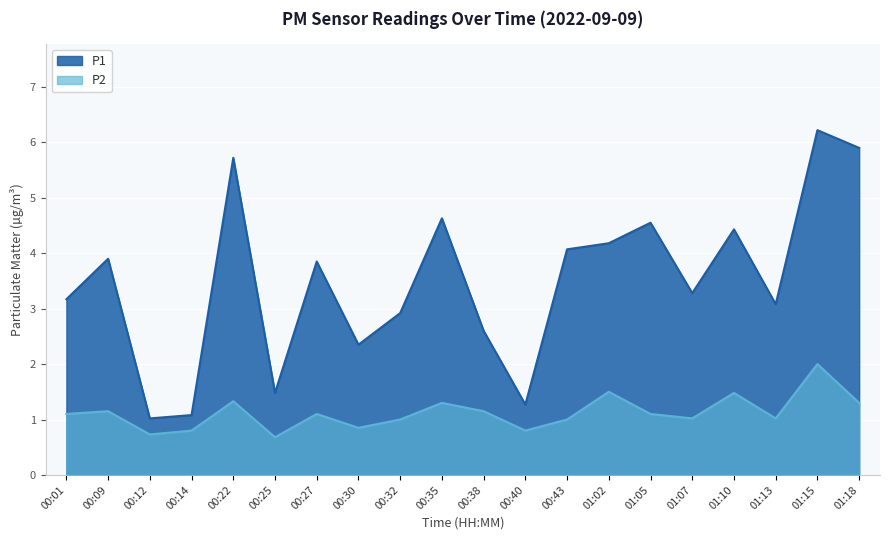

What is the difference between the maximum and minimum values in the P1 series?

5.2